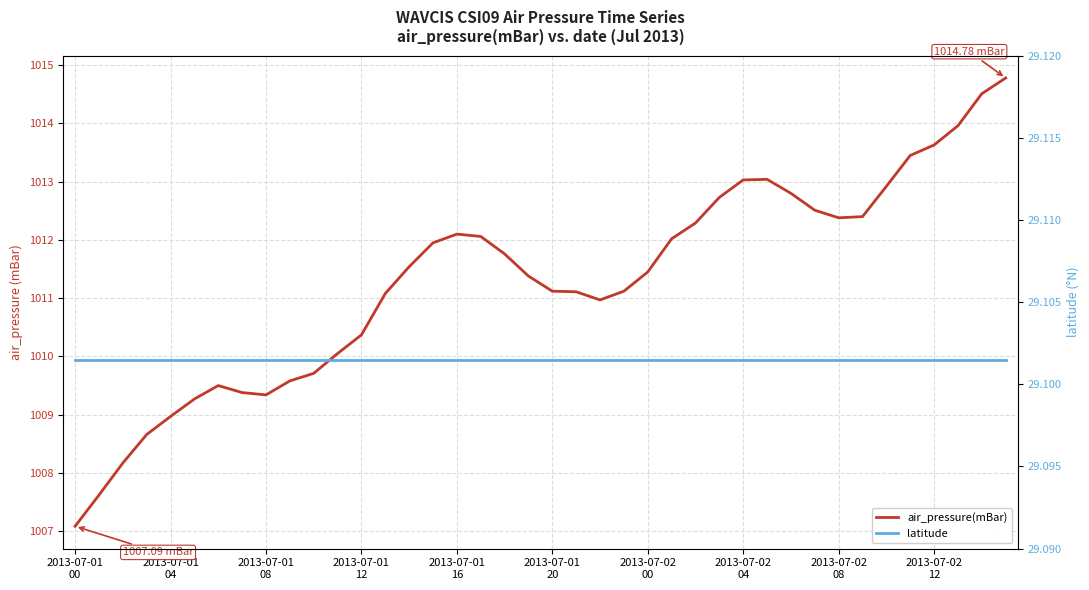

What position from the left is 2013-07-01 20?

21